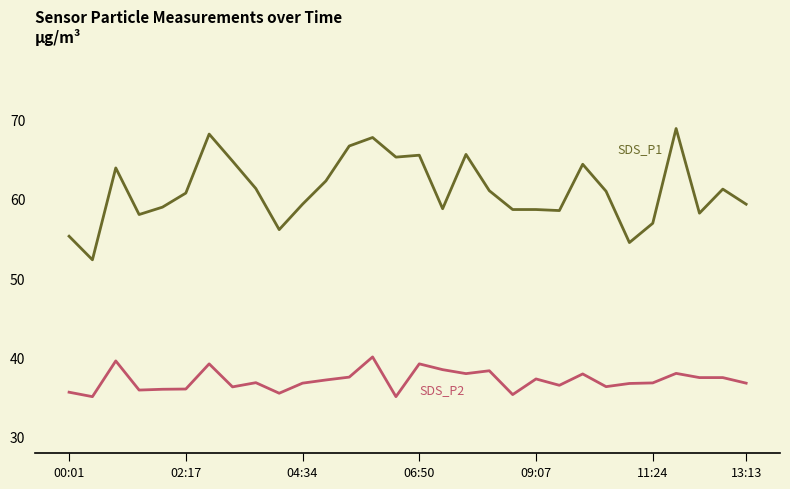

What is the minimum value shown in the chart?

35.1